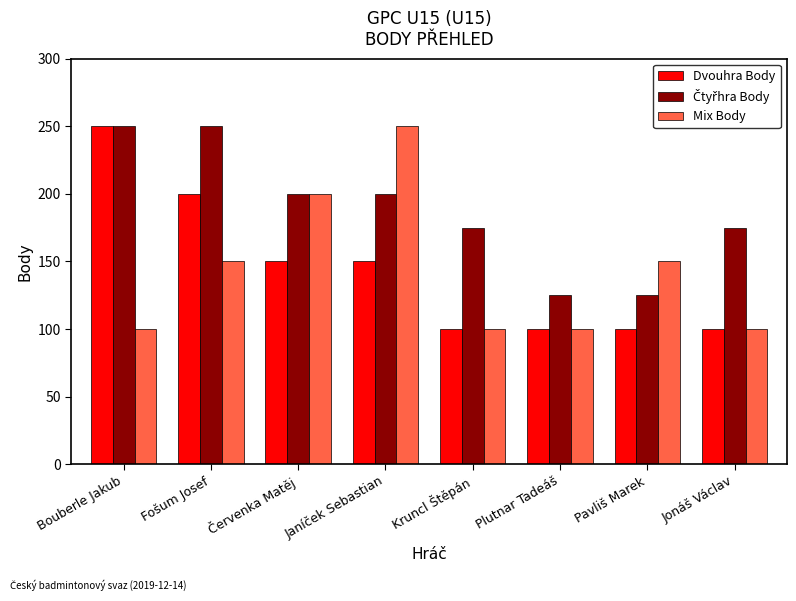

What is the smallest value displayed?

100